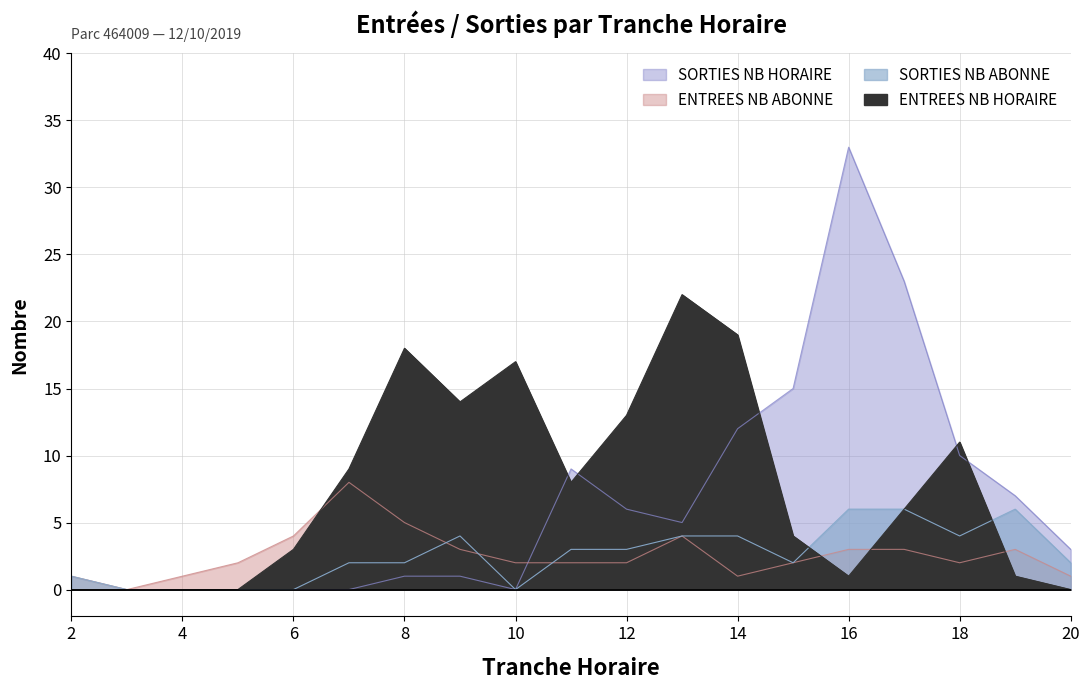

In ENTREES_NB_ABONNE, how many points are higher than both neighbors (excluding endpoints)?

3